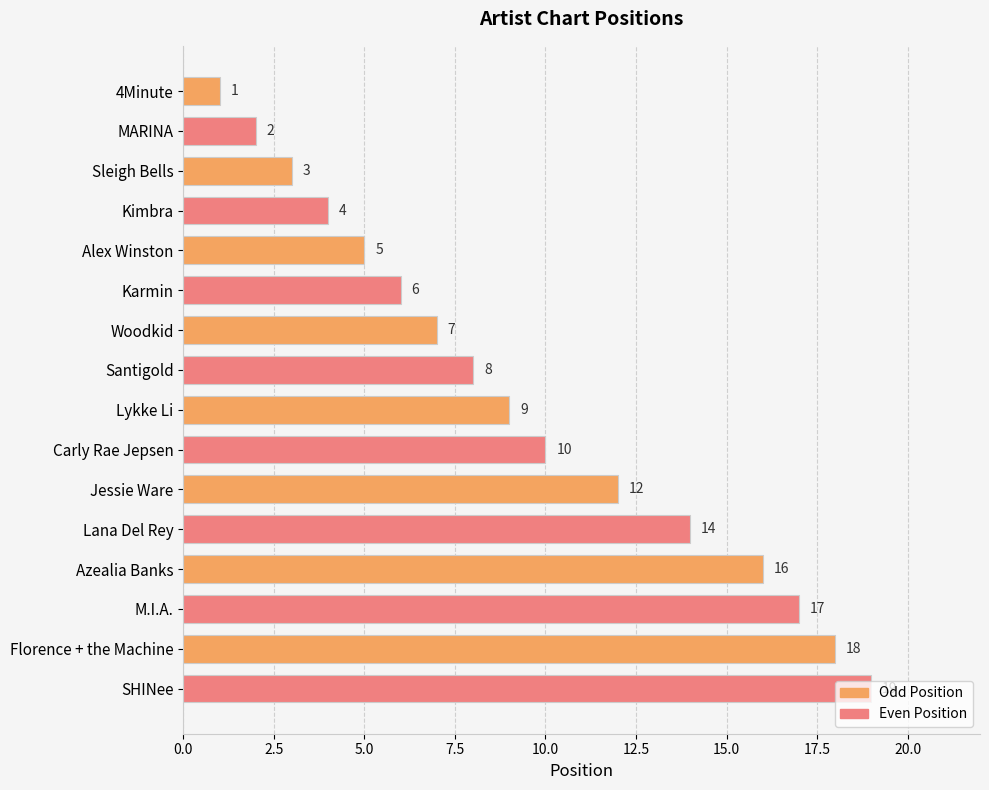

How many series are shown in this chart?

1